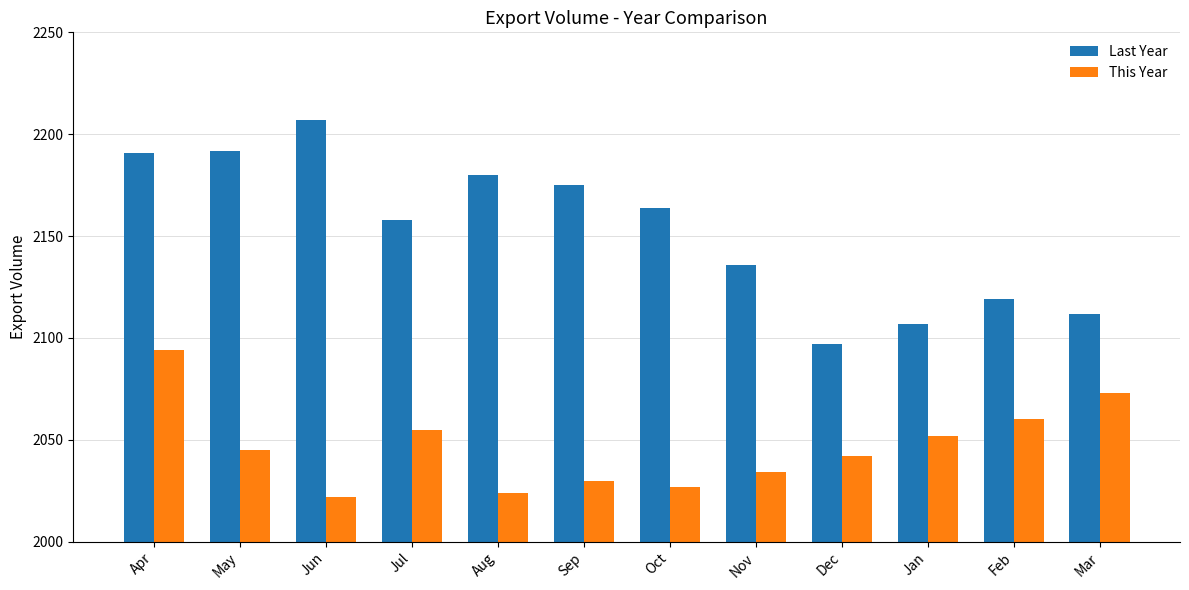

Which category has the lowest value in the Last Year series?

Dec